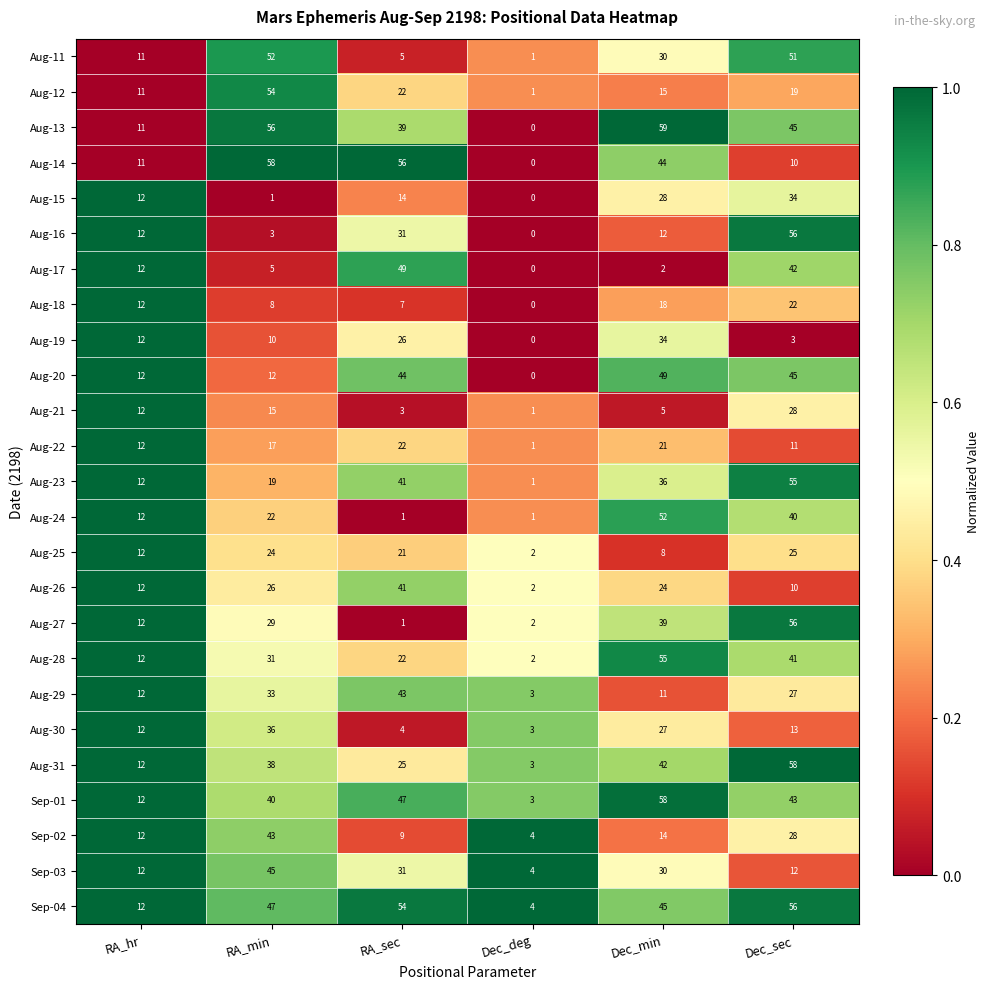

What is the highest value of the Aug-27 series?

56